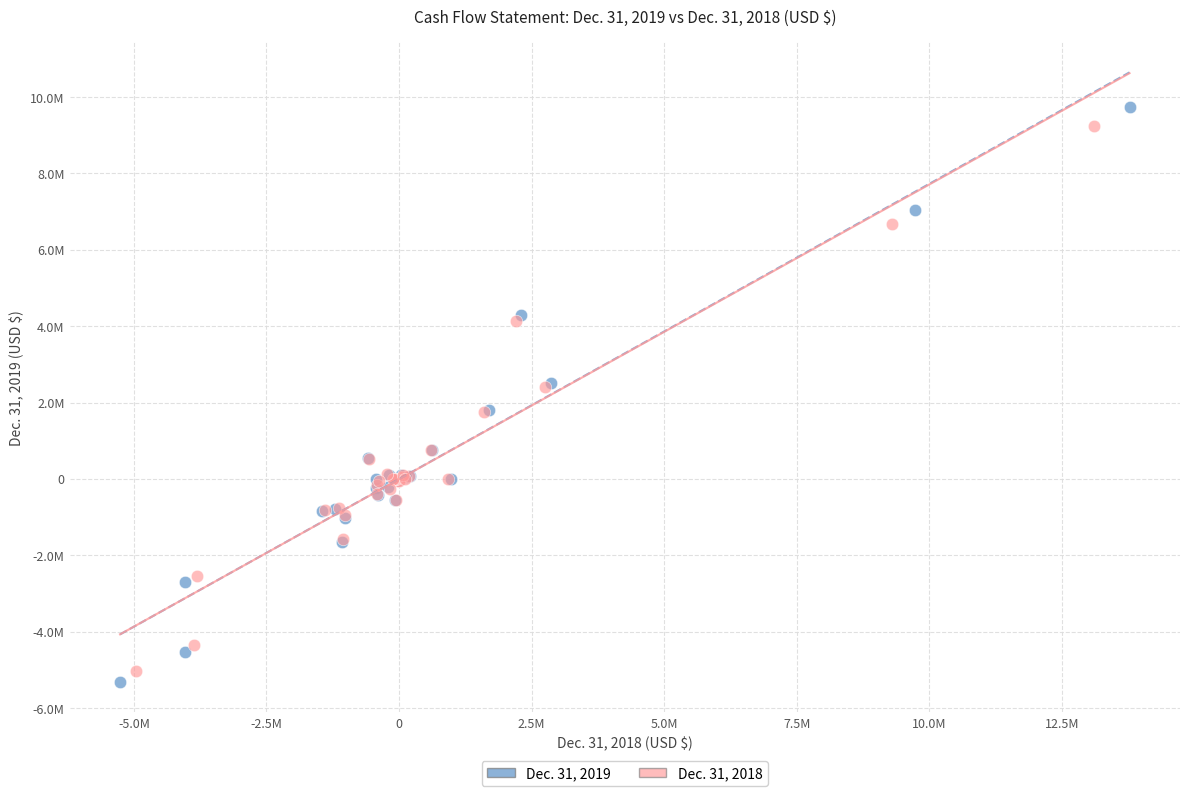

Which series contains the lowest Y value?

Dec. 31, 2019